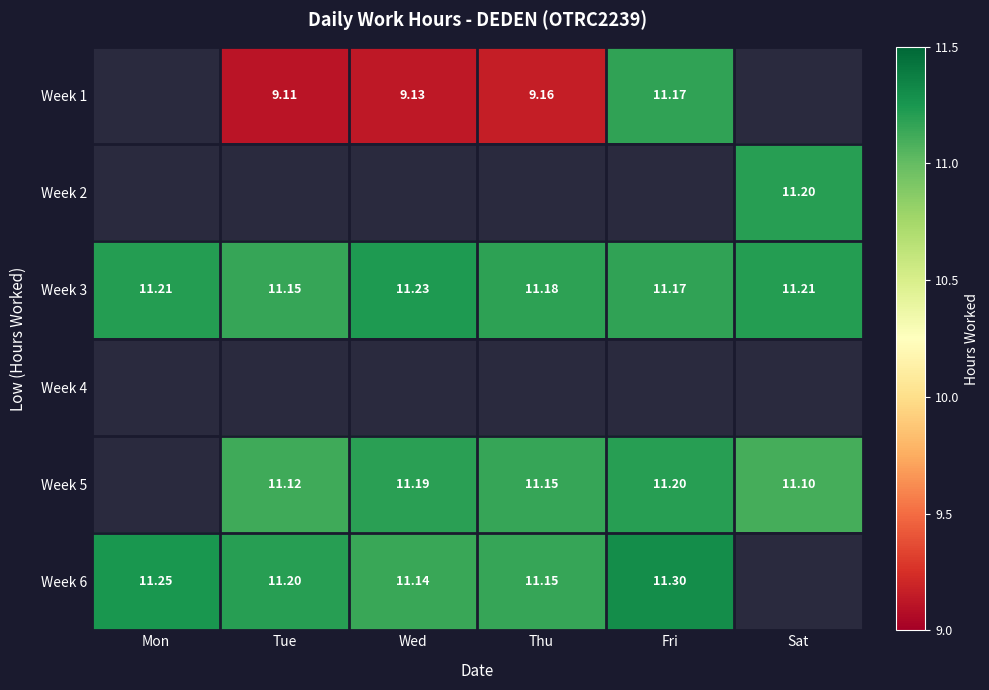

Is the value of Week 5 at Fri greater than the value of Week 3 at Tue?

Yes